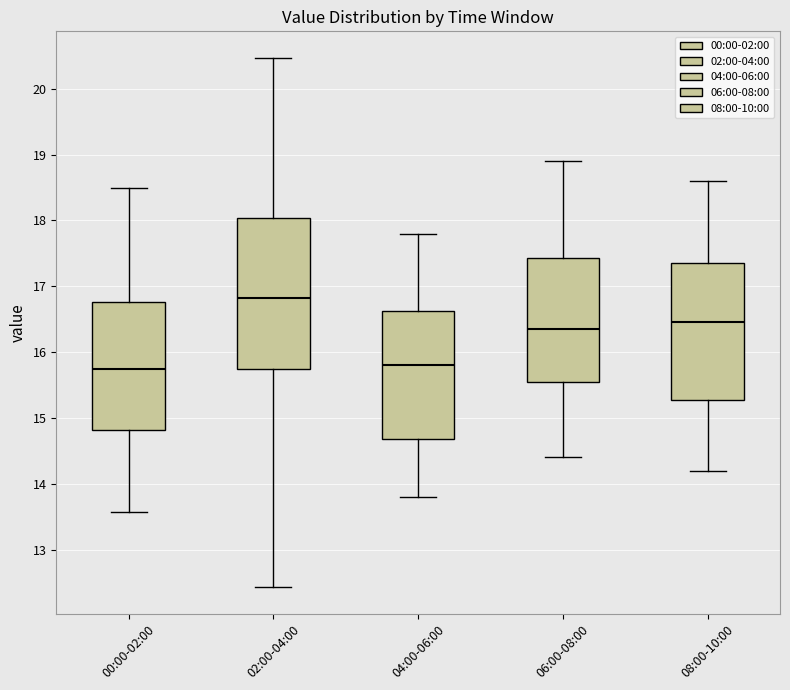

Where is the upper edge of the box for 06:00-08:00 on the y-axis? The values are not printed on the chart, so give them approximately, as read against the axis.

17.4